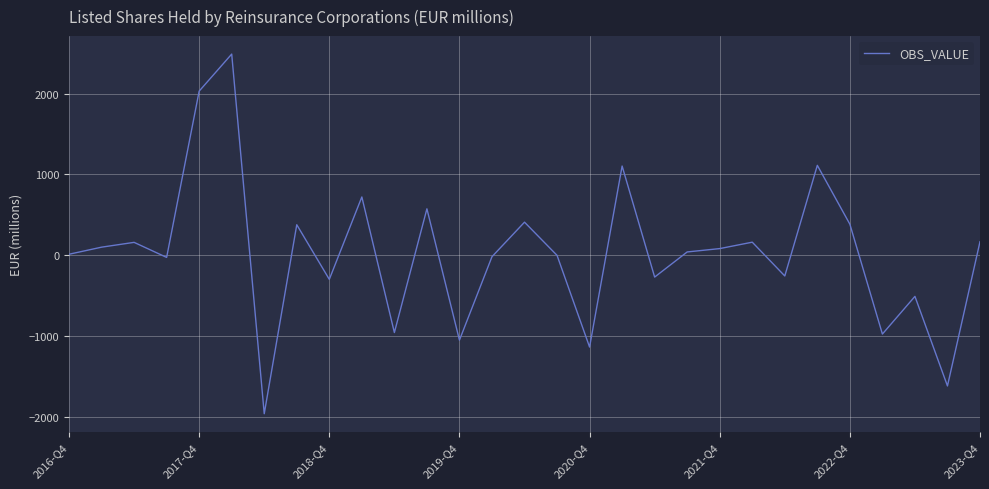

What is the difference between the maximum and minimum values?

4443.1